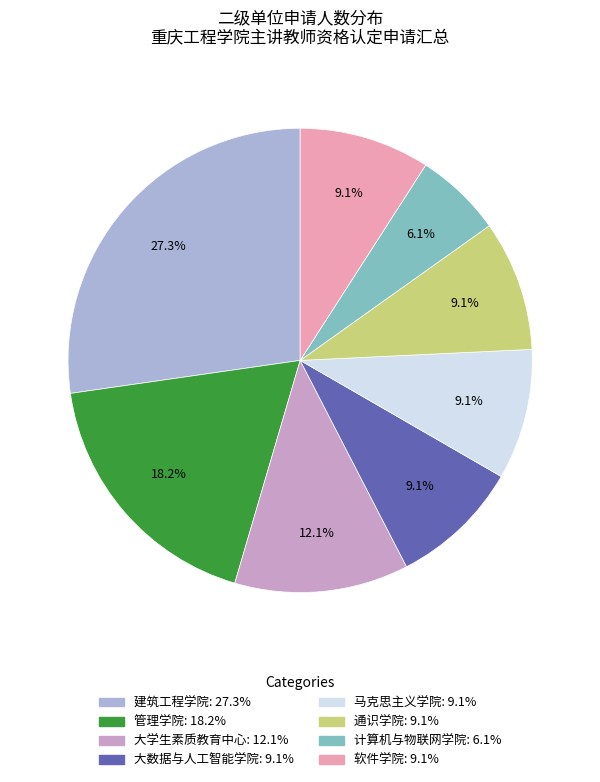

How many slices are in this pie chart?

8